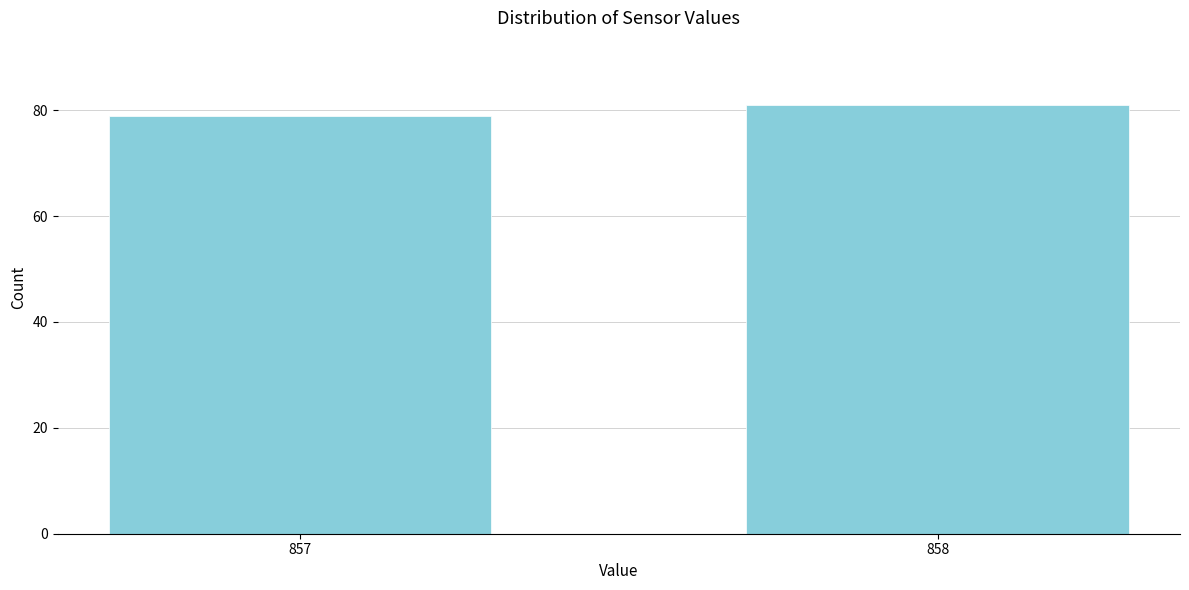

Reading left to right, extract all data points from this chart.

79	81